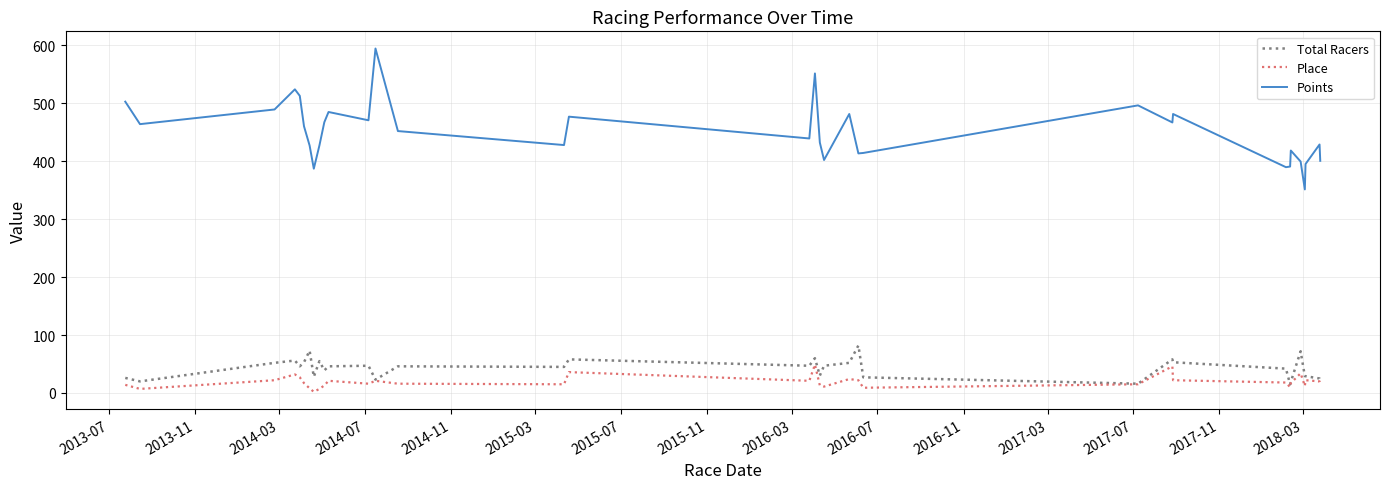

Which series has the largest total across all categories?

Points